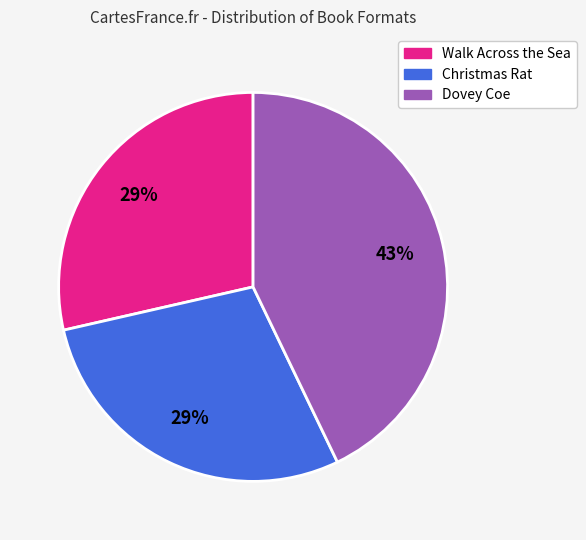

What is the largest slice in the pie chart?

Dovey Coe